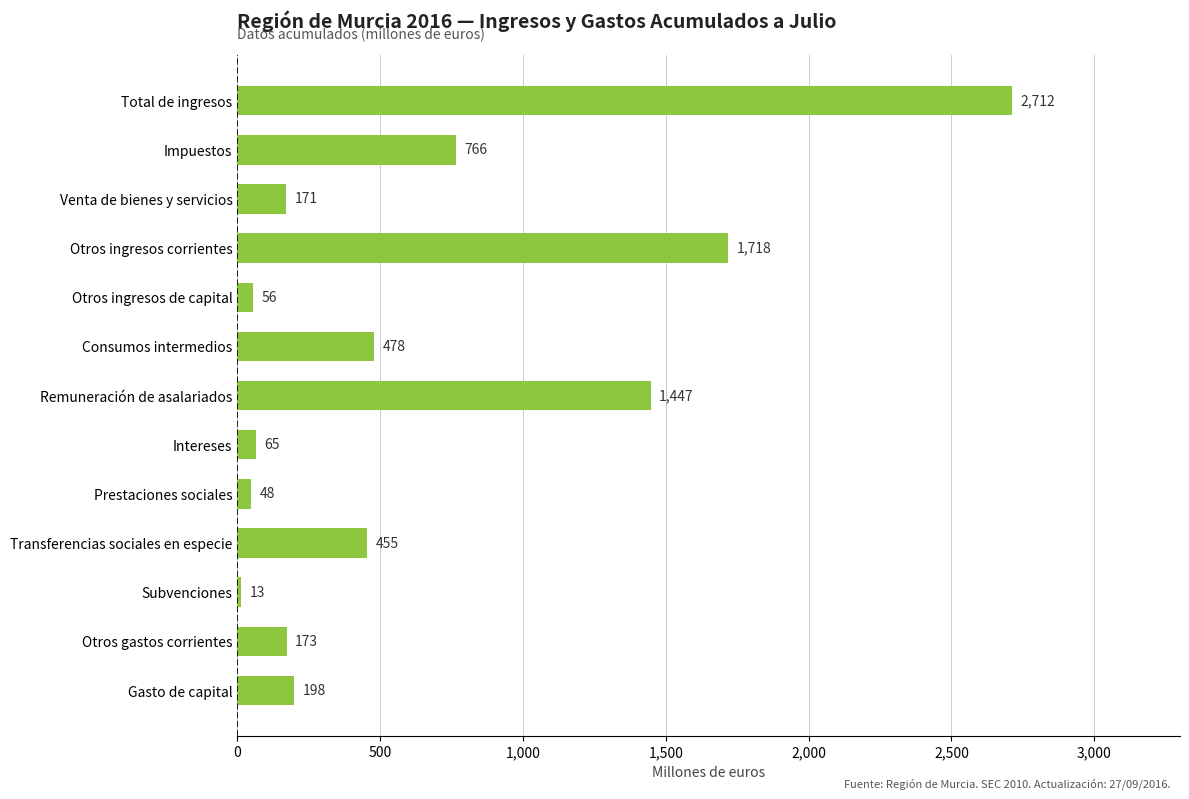

Reading top to bottom, list all the values displayed in this chart.

Total de ingresos=2712	Impuestos=766	Venta de bienes y servicios=171	Otros ingresos corrientes=1718	Otros ingresos de capital=56	Consumos intermedios=478	Remuneración de asalariados=1447	Intereses=65	Prestaciones sociales=48	Transferencias sociales en especie=455	Subvenciones=13	Otros gastos corrientes=173	Gasto de capital=198